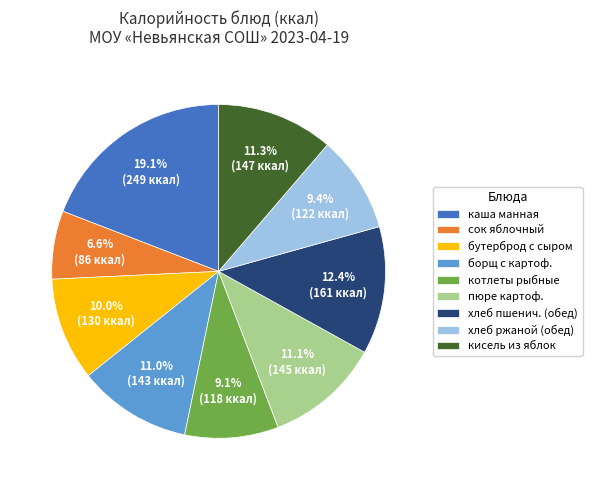

Is it true that котлеты рыбные is 17% of the pie?

False